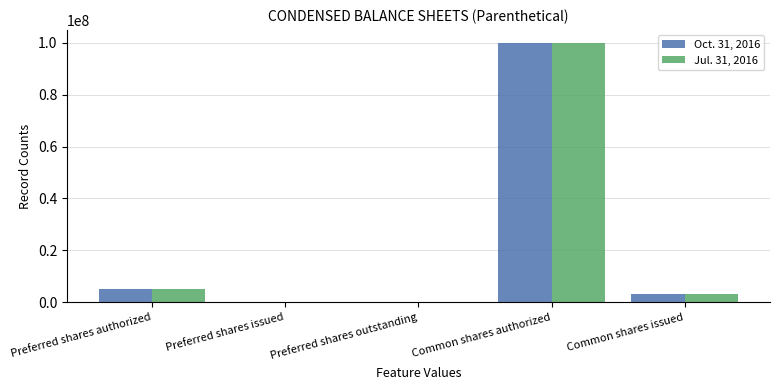

Is it true that Jul. 31, 2016 equals 3018000 at Common shares issued?

True